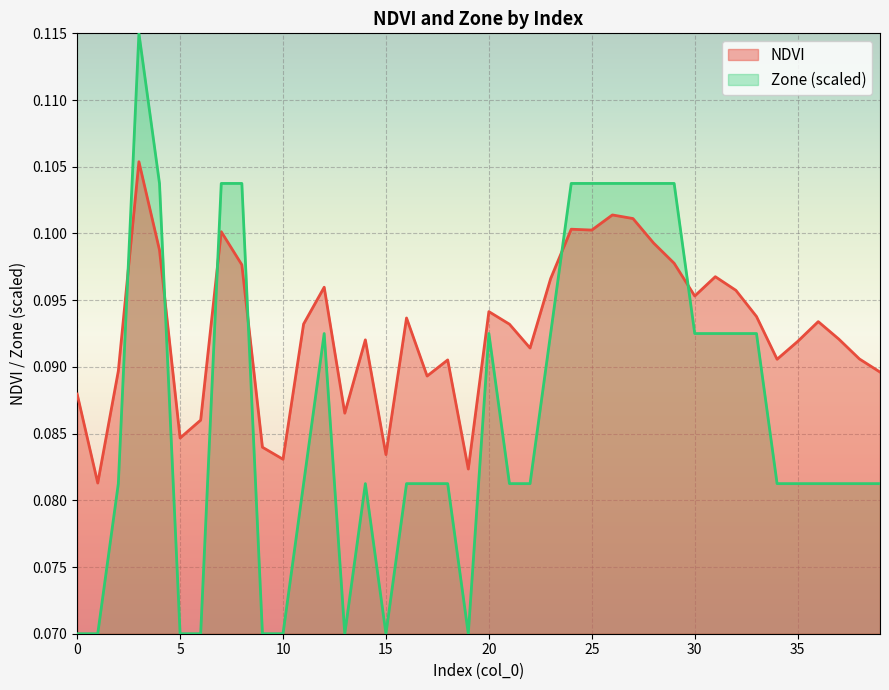

Is it true that NDVI equals 0.1 at 15?

False